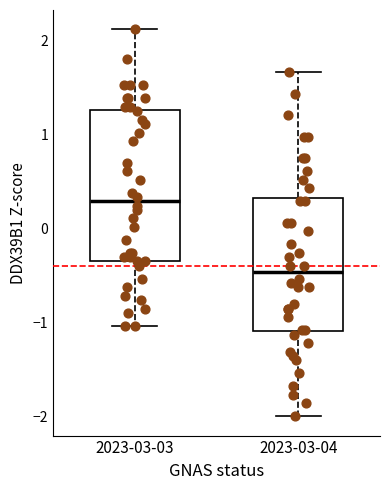

Which box's median line is the highest?

2023-03-03